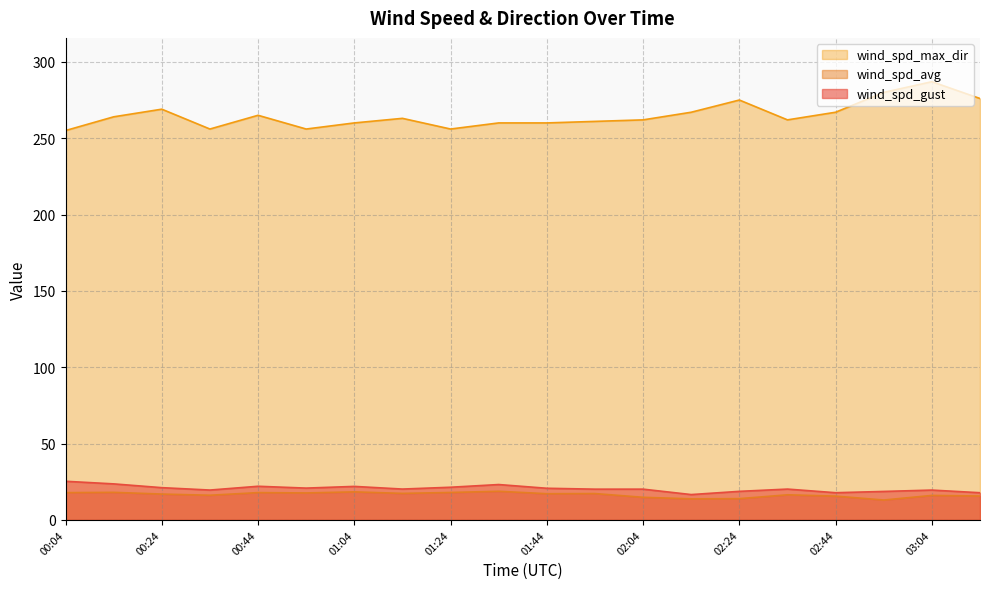

At which category does wind_spd_gust reach its first local valley?

00:34